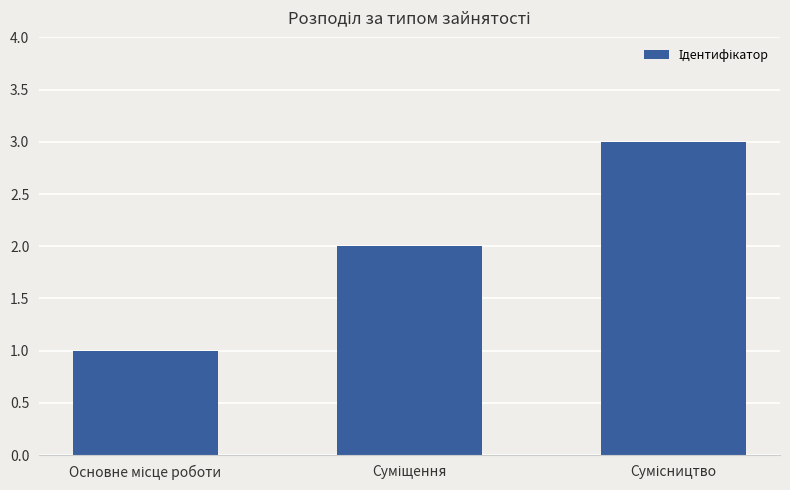

What is the value of the 2nd bar from the left?

2